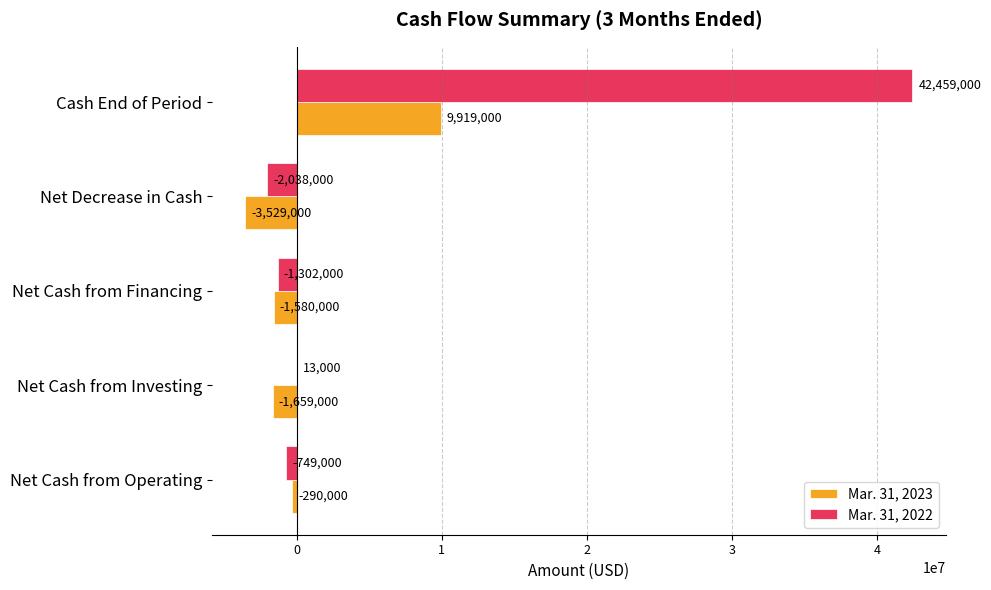

Where is Mar. 31, 2022 nearest to the value 20210500?

Net Cash from Investing